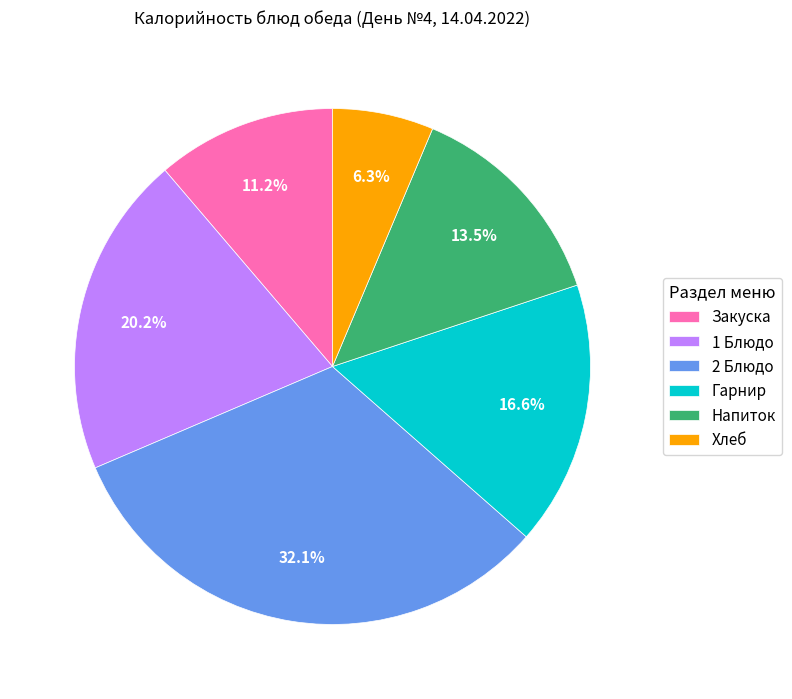

What percentage is the Гарнир slice, to the nearest percent?

17%